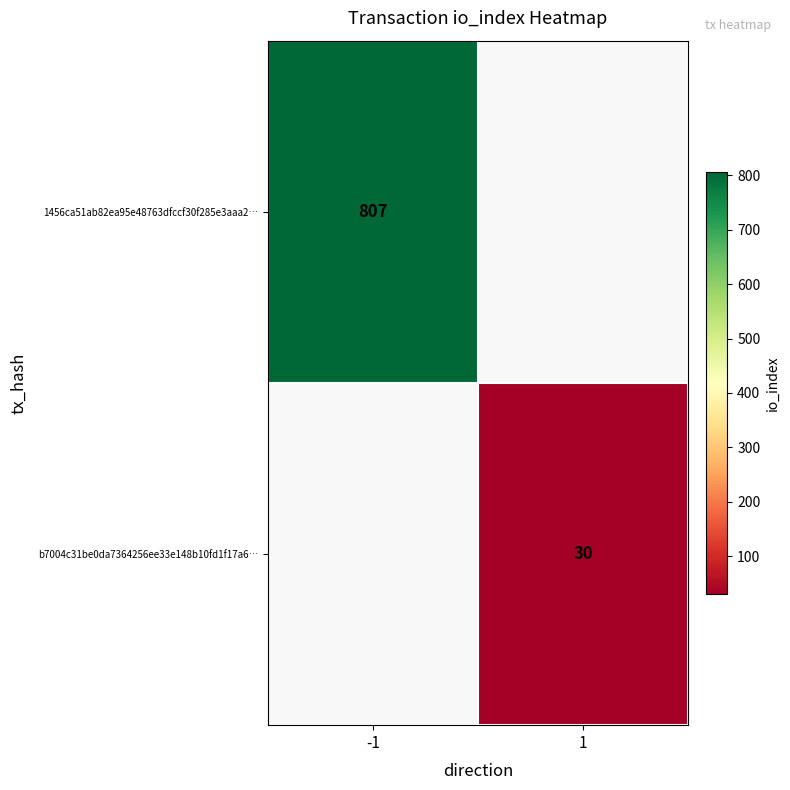

Is it true that 1456ca51ab82ea95e48763dfccf30f285e3aaa2… equals 1297 at -1?

False